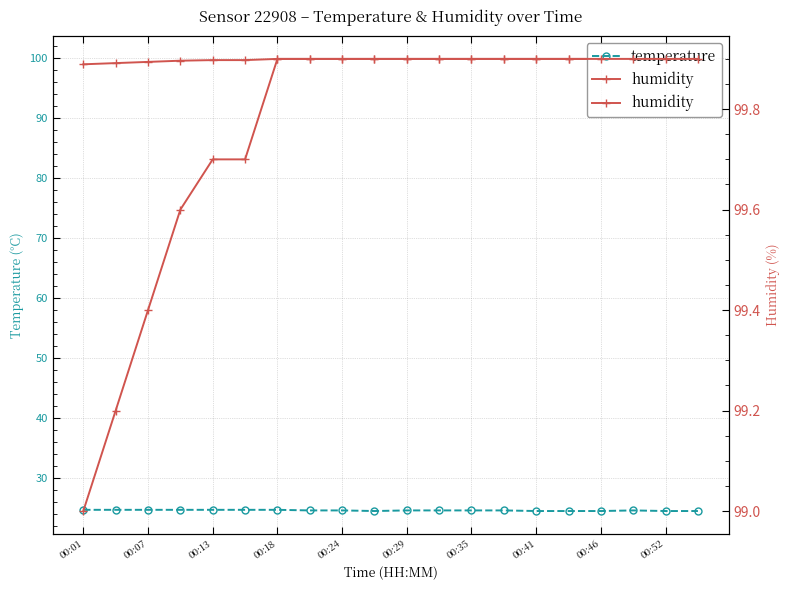

True or false: temperature and humidity cross at least once.

False